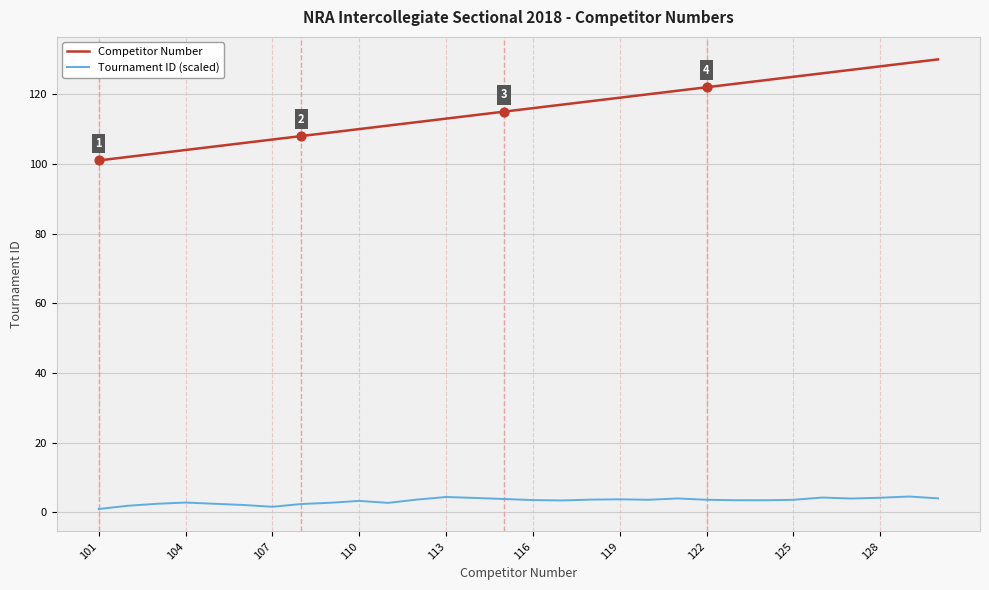

Which series has the largest total across all categories?

Competitor Number